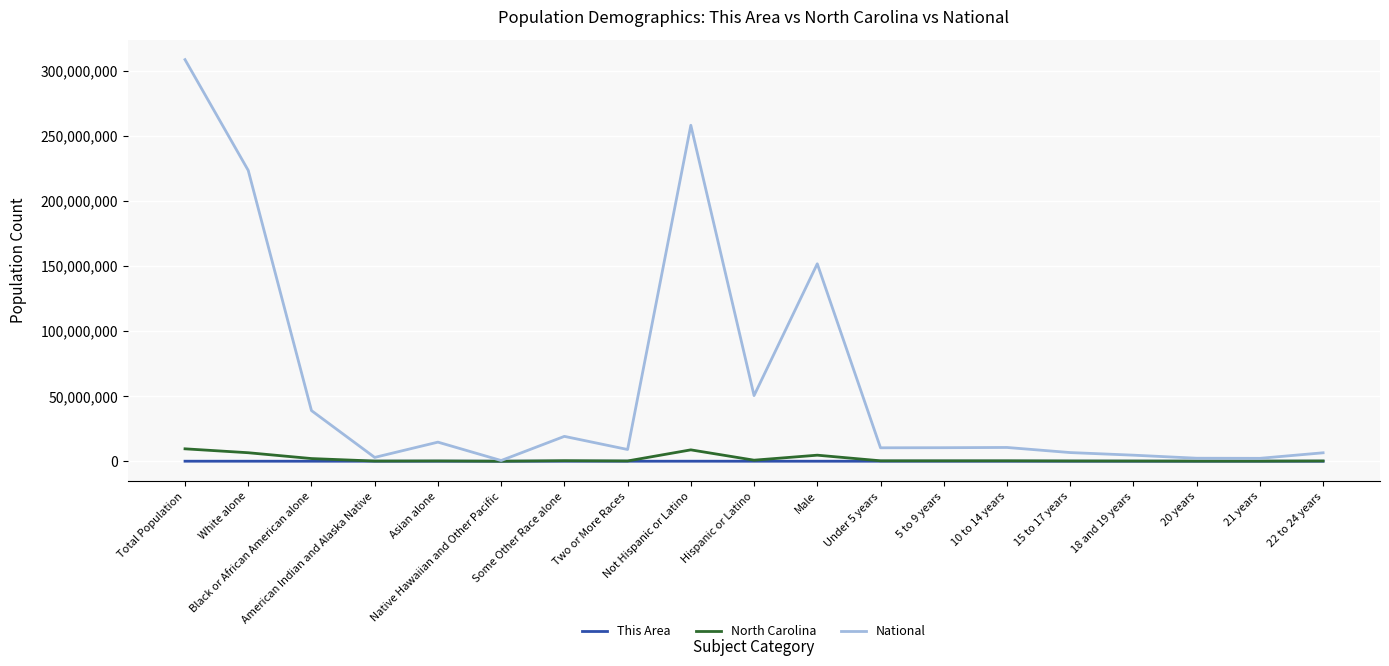

What are all the series names shown in the legend?

This Area, North Carolina, National